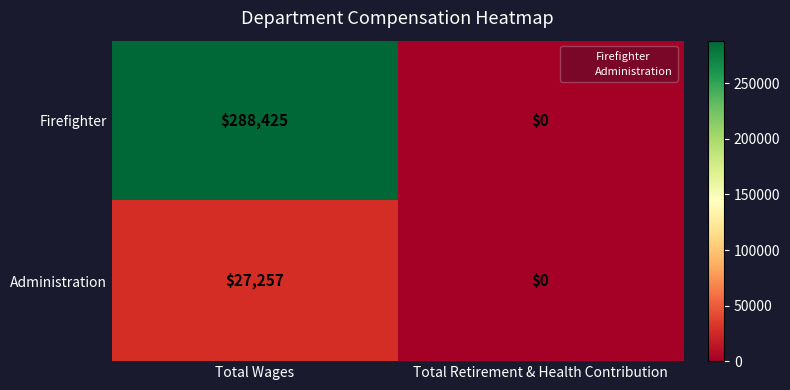

Reading right to left, extract all data points from this chart.

Firefighter: Total Retirement & Health Contribution=0	Total Wages=288425
Administration: Total Retirement & Health Contribution=0	Total Wages=27257